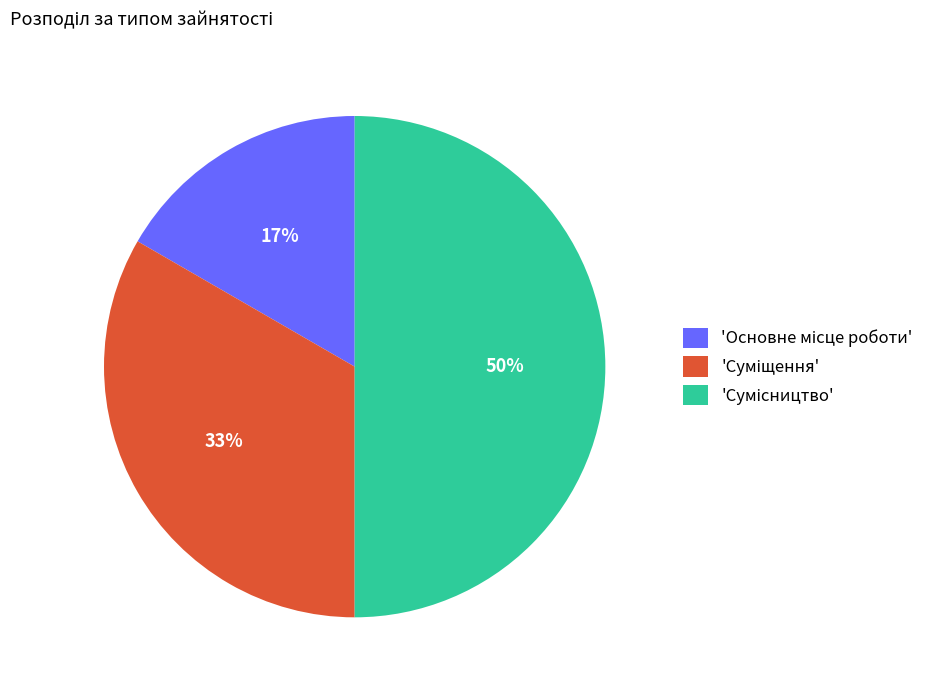

To the nearest percent, what is the average slice percentage?

33%